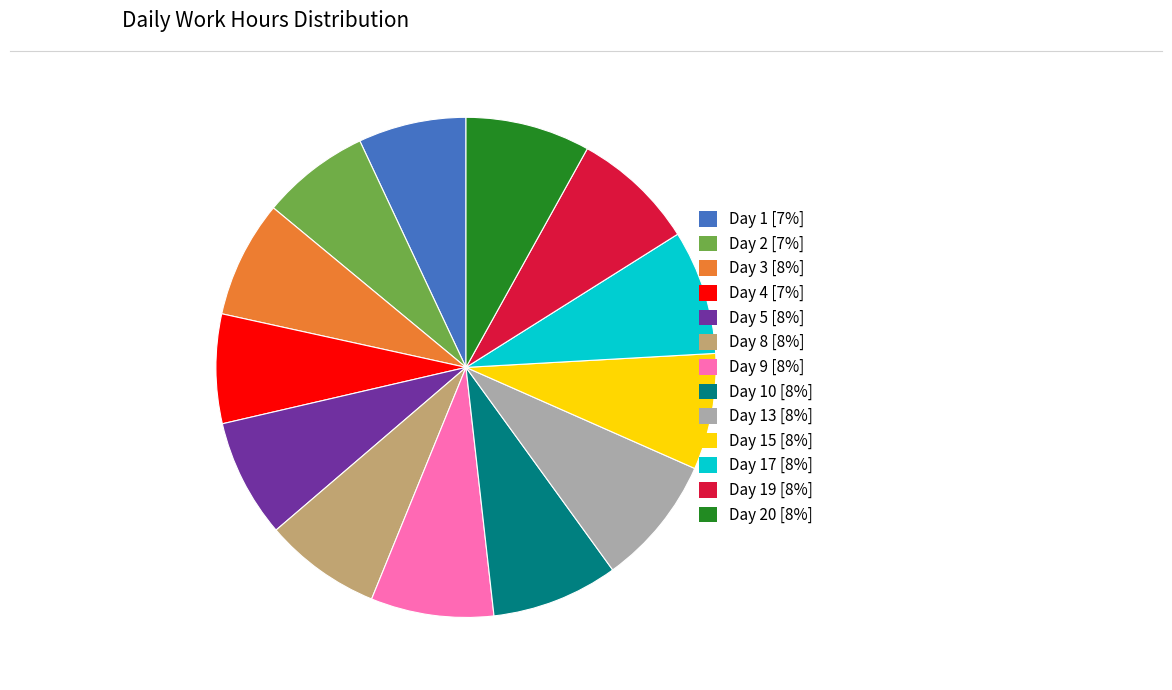

How many segments does this pie chart have?

13